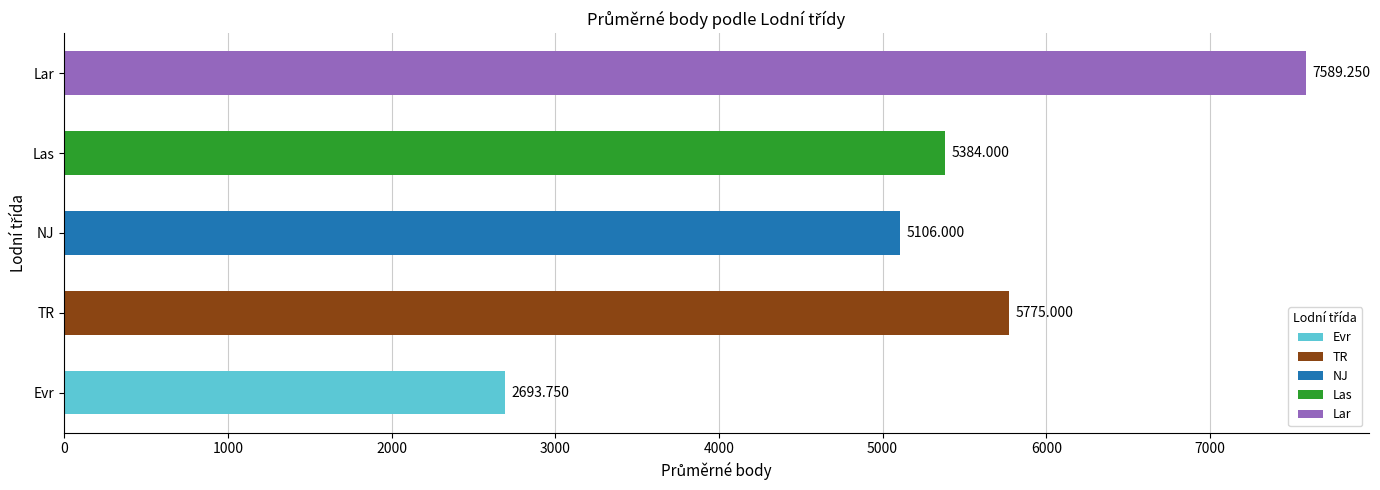

At which category does the chart reach its minimum across all series?

Evr